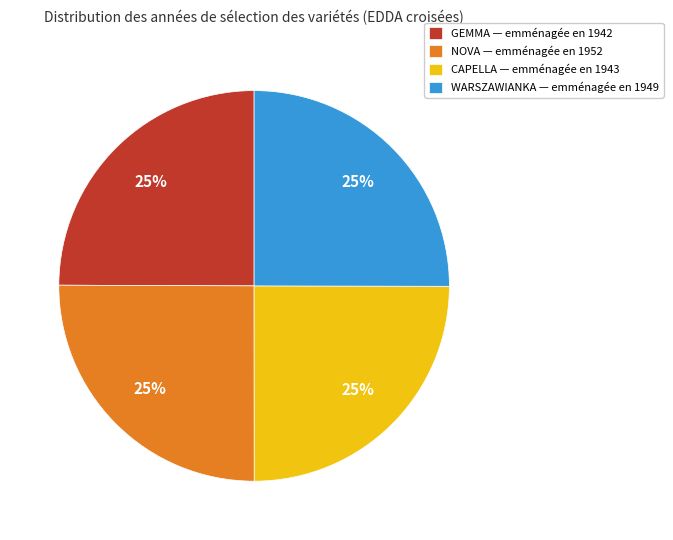

Count the number of slices in the pie.

4